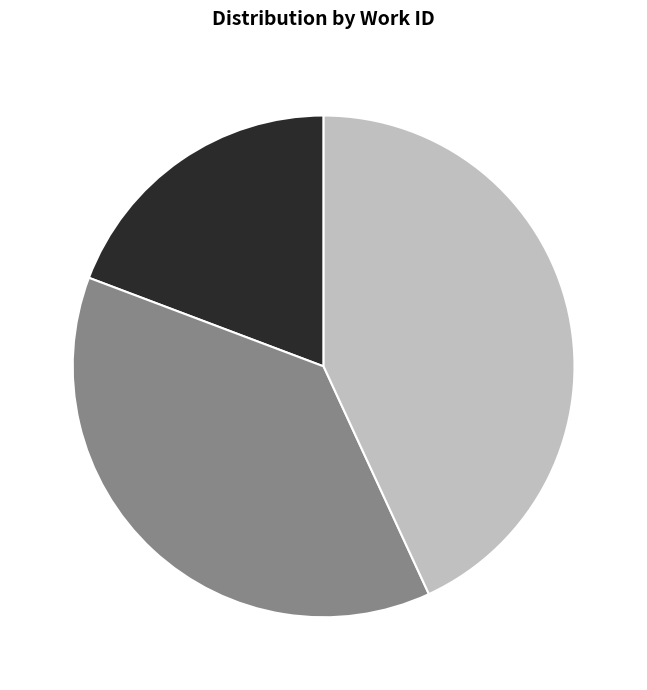

What is the ratio of the value at 4141 19% to the value at 7447 38%?

0.5